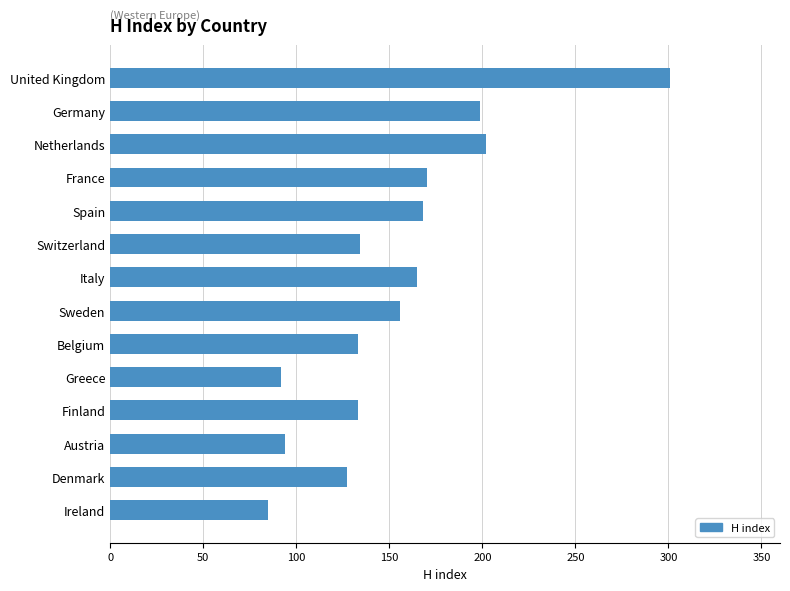

What is the value of the 7th bar from the top?

165